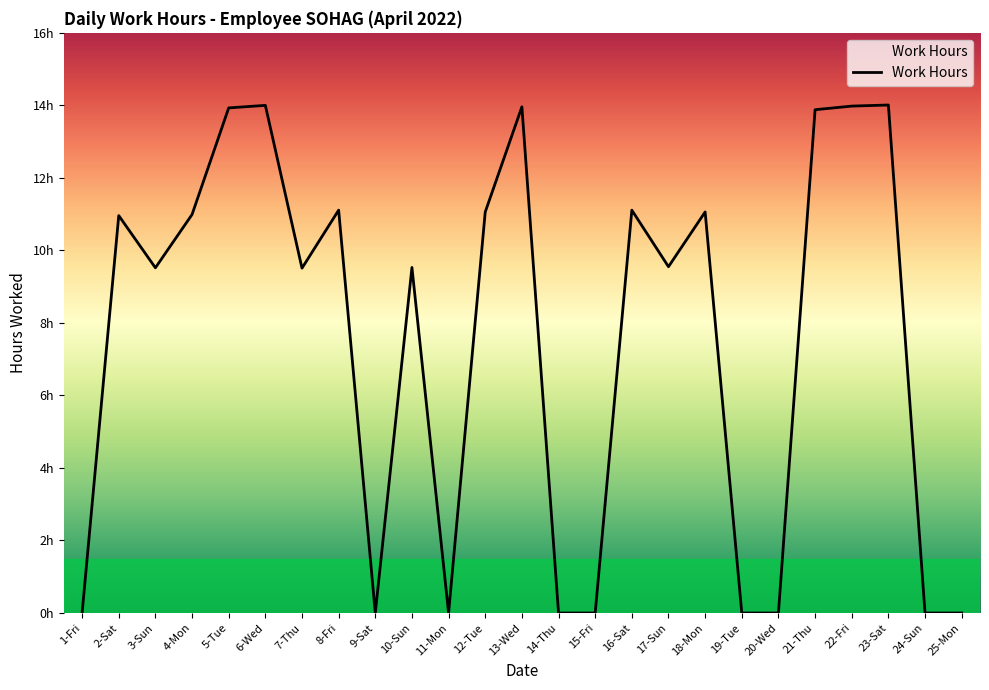

What is the greatest value displayed?

14.0